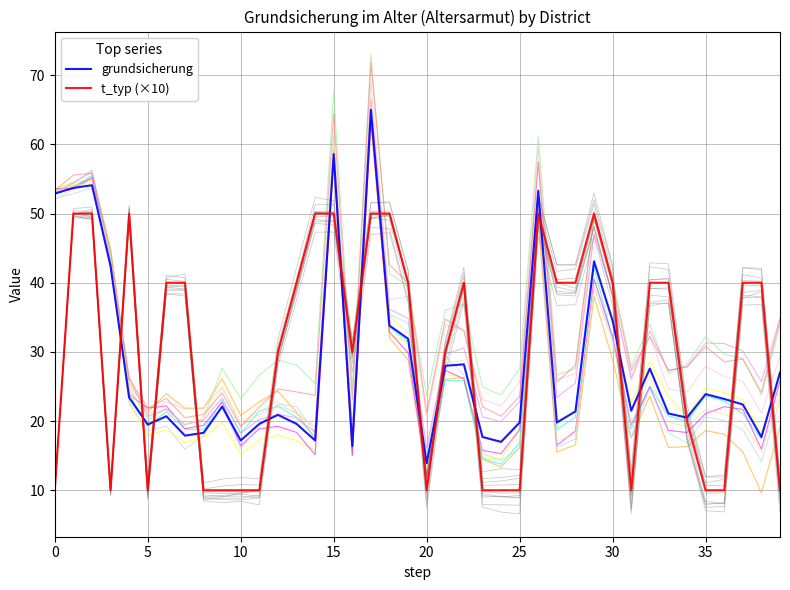

What is the difference between the maximum and second lowest values in the t_typ (×10) series?

40.0